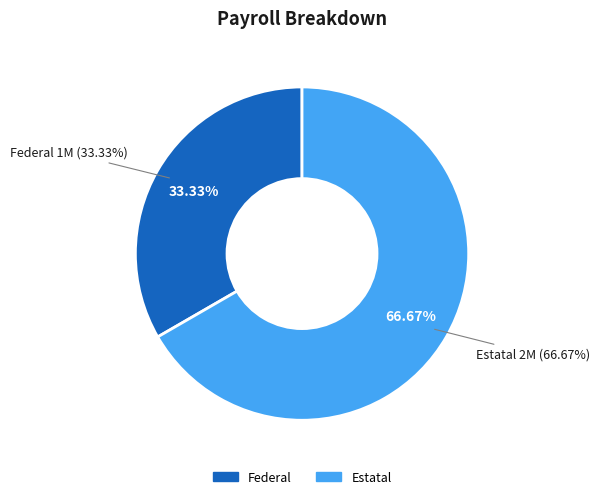

To the nearest percent, what is the average slice percentage?

50%